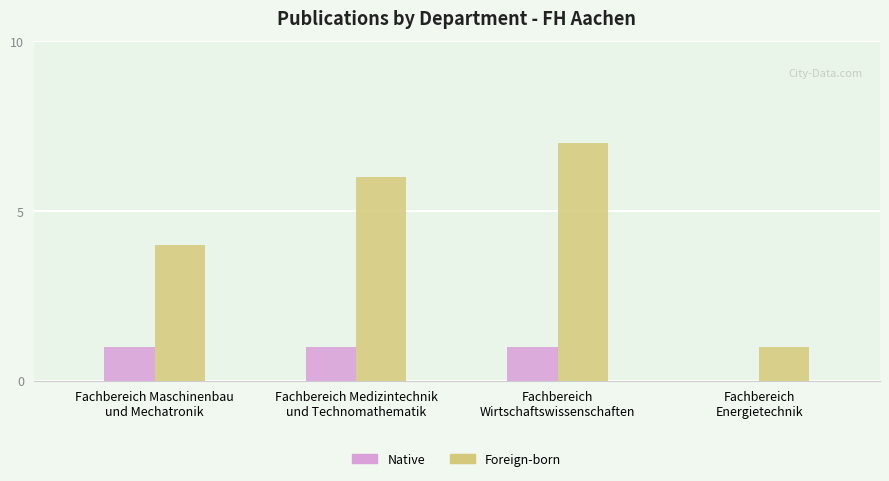

Which series has the largest total across all categories?

Foreign-born